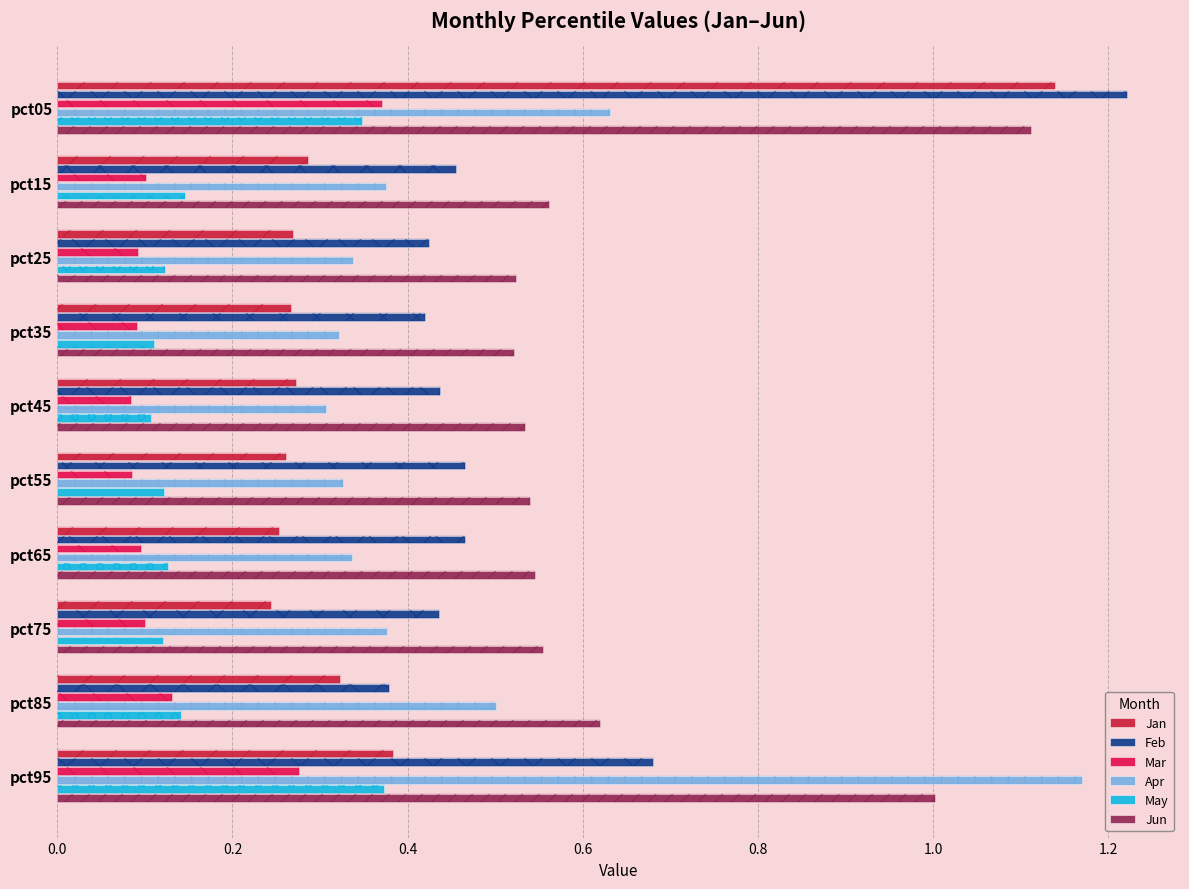

What are all the series names shown in the legend?

Jan, Feb, Mar, Apr, May, Jun